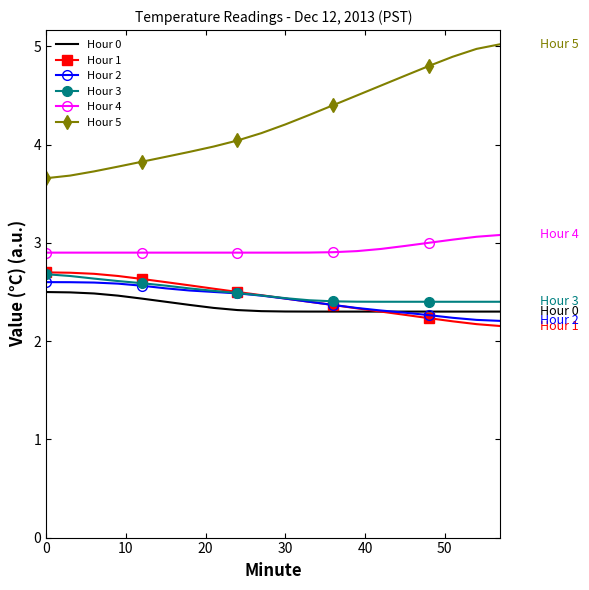

Reading right to left, extract all data points from this chart.

Hour 0: 2.3	2.3	2.3	2.3	2.3	2.3	2.3	2.3	2.3	2.3	2.3	2.3	2.3	2.4	2.4	2.4	2.5	2.5	2.5	2.5
Hour 1: 2.2	2.2	2.2	2.2	2.3	2.3	2.3	2.4	2.4	2.4	2.5	2.5	2.5	2.6	2.6	2.6	2.7	2.7	2.7	2.7
Hour 2: 2.2	2.2	2.2	2.3	2.3	2.3	2.3	2.4	2.4	2.4	2.5	2.5	2.5	2.5	2.5	2.6	2.6	2.6	2.6	2.6
Hour 3: 2.4	2.4	2.4	2.4	2.4	2.4	2.4	2.4	2.4	2.4	2.5	2.5	2.5	2.5	2.6	2.6	2.6	2.6	2.7	2.7
Hour 4: 3.1	3.1	3.0	3.0	3.0	2.9	2.9	2.9	2.9	2.9	2.9	2.9	2.9	2.9	2.9	2.9	2.9	2.9	2.9	2.9
Hour 5: 5.0	5.0	4.9	4.8	4.7	4.6	4.5	4.4	4.3	4.2	4.1	4.0	4.0	3.9	3.9	3.8	3.8	3.7	3.7	3.7